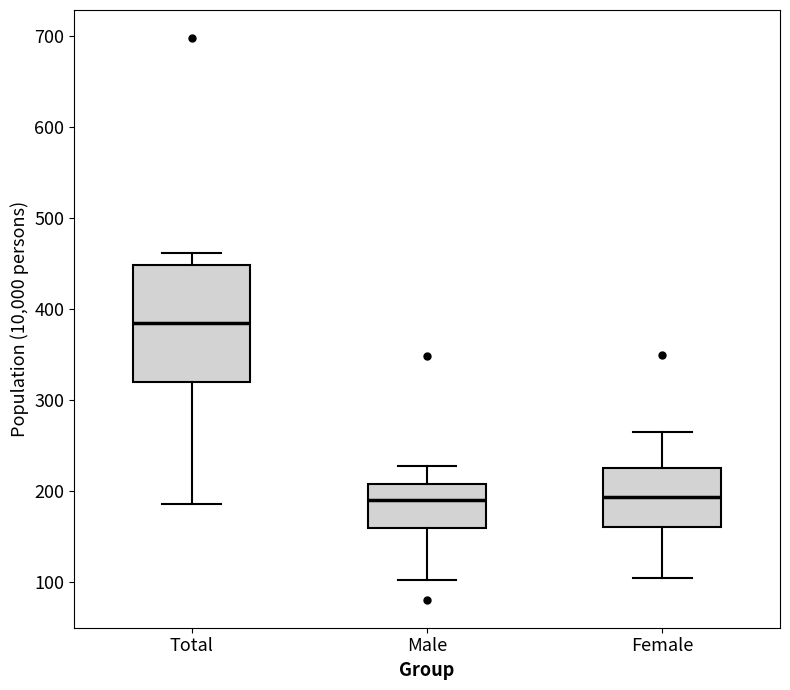

Reading left to right, transcribe this box plot: for each box, give where its median line is, the range the box spans, and where its two whiskers end, as read against the y-axis. The values are not printed on the chart, so give them approximately, as read against the axis.

Total: median 390, box 320 to 450, whiskers 190 to 460
Male: median 190, box 160 to 210, whiskers 100 to 230
Female: median 190, box 160 to 230, whiskers 110 to 270